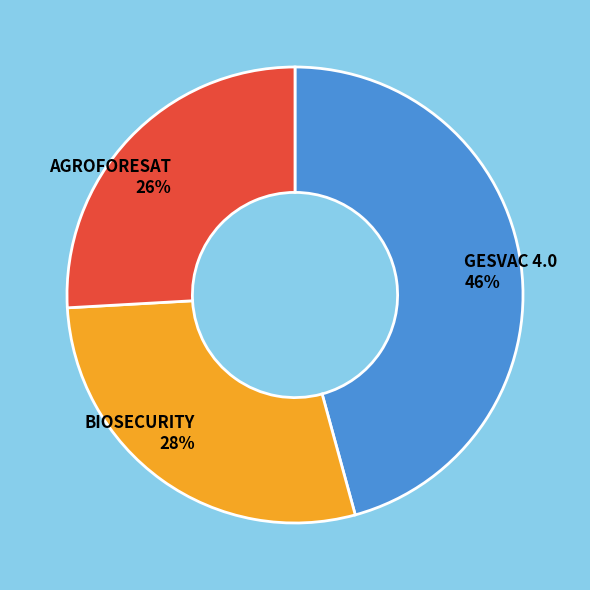

Count the number of slices in the pie.

3